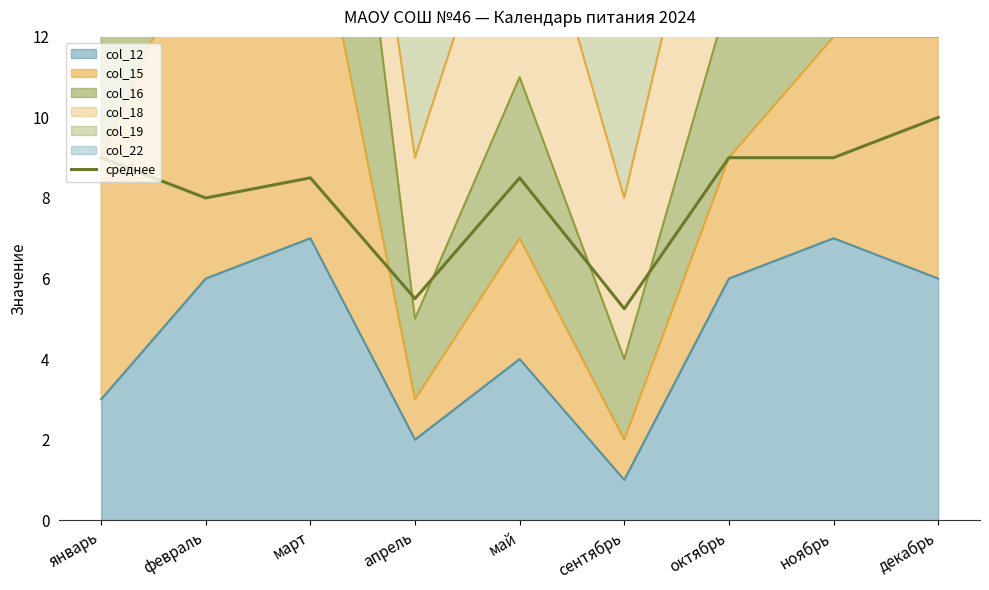

Reading left to right, extract all data points from this chart.

январь=9.0	февраль=8.0	март=8.5	апрель=5.5	май=8.5	сентябрь=5.2	октябрь=9.0	ноябрь=9.0	декабрь=10.0